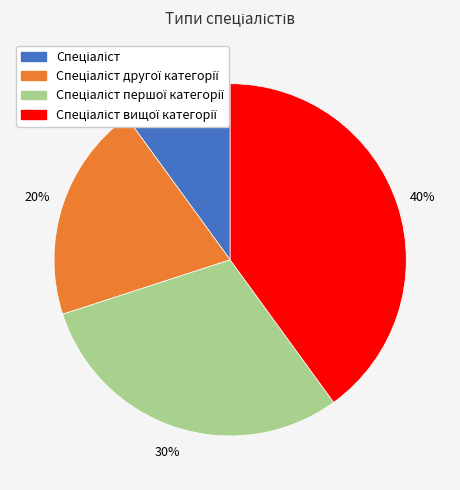

Is there a majority slice in this chart?

No